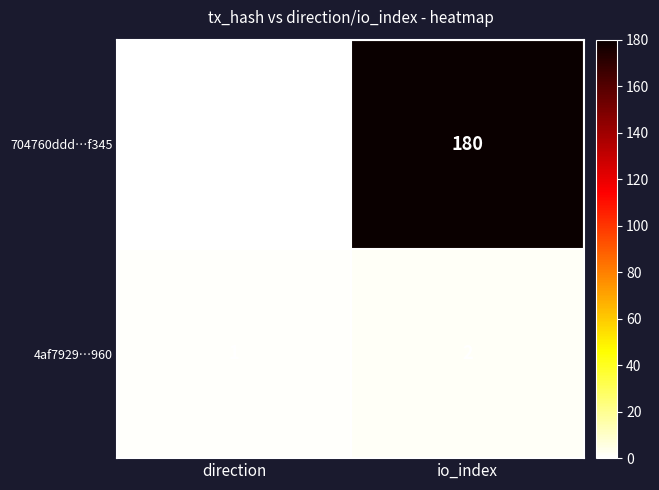

Which series has the largest range (max minus min)?

704760ddd…f345